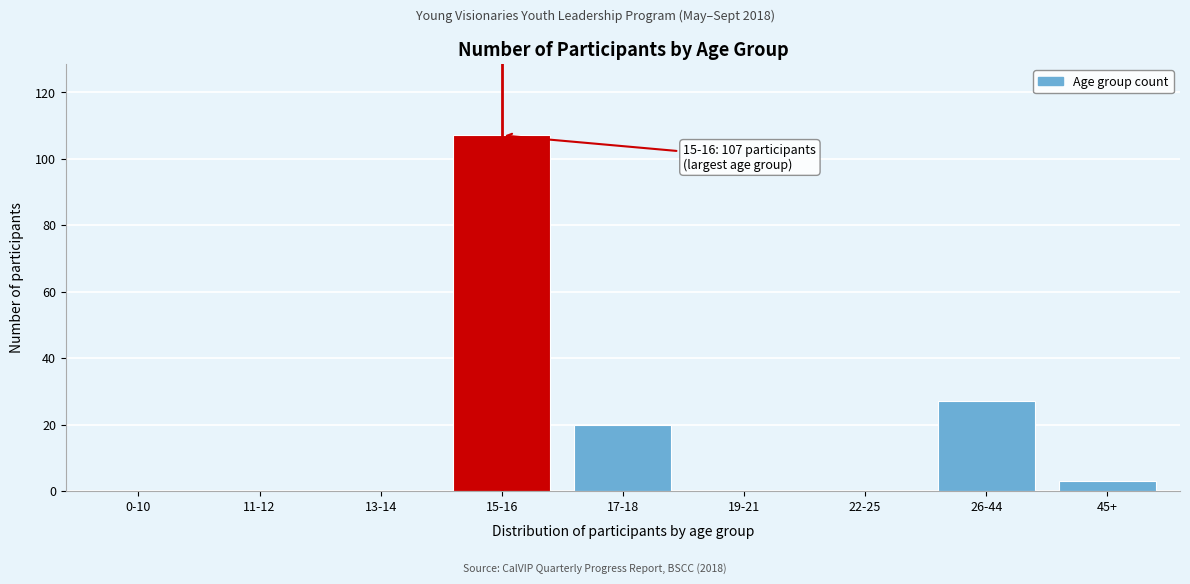

Reading left to right, transcribe all the data shown in this chart.

0-10=0	11-12=0	13-14=0	15-16=107	17-18=20	19-21=0	22-25=0	26-44=27	45+=3